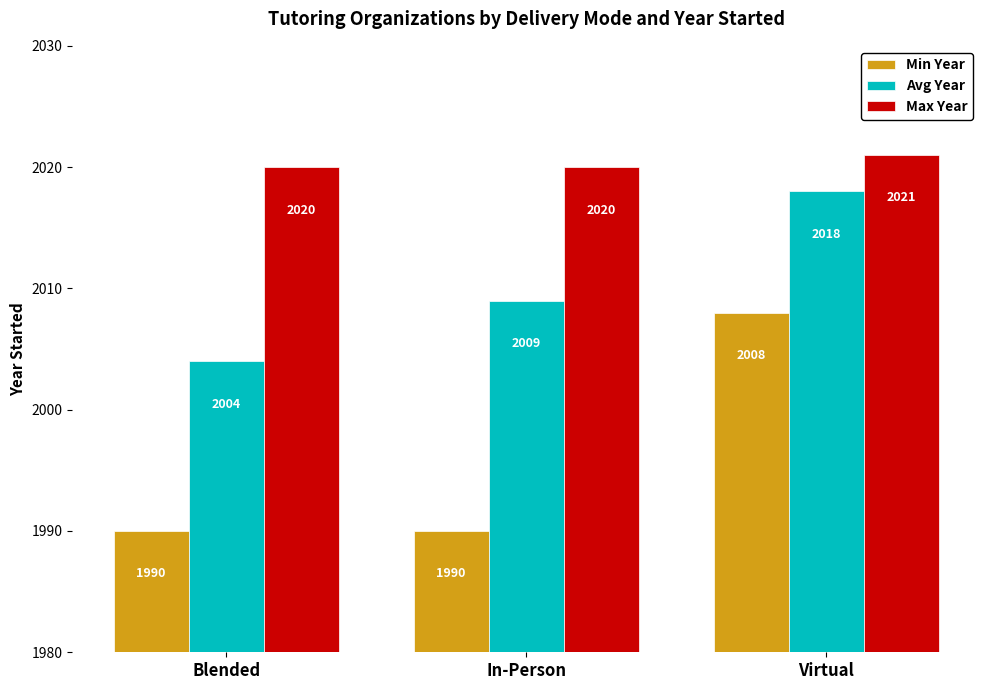

Which series has the largest range (max minus min)?

Min Year